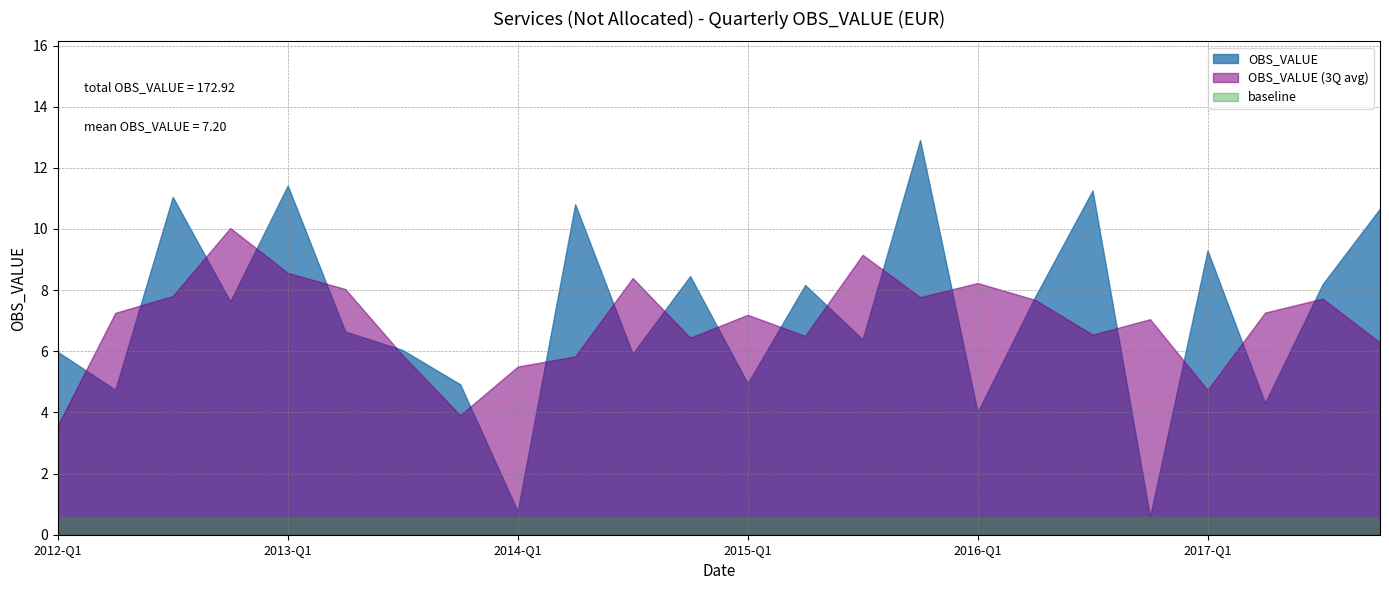

Does the chart have visible grid lines?

Yes